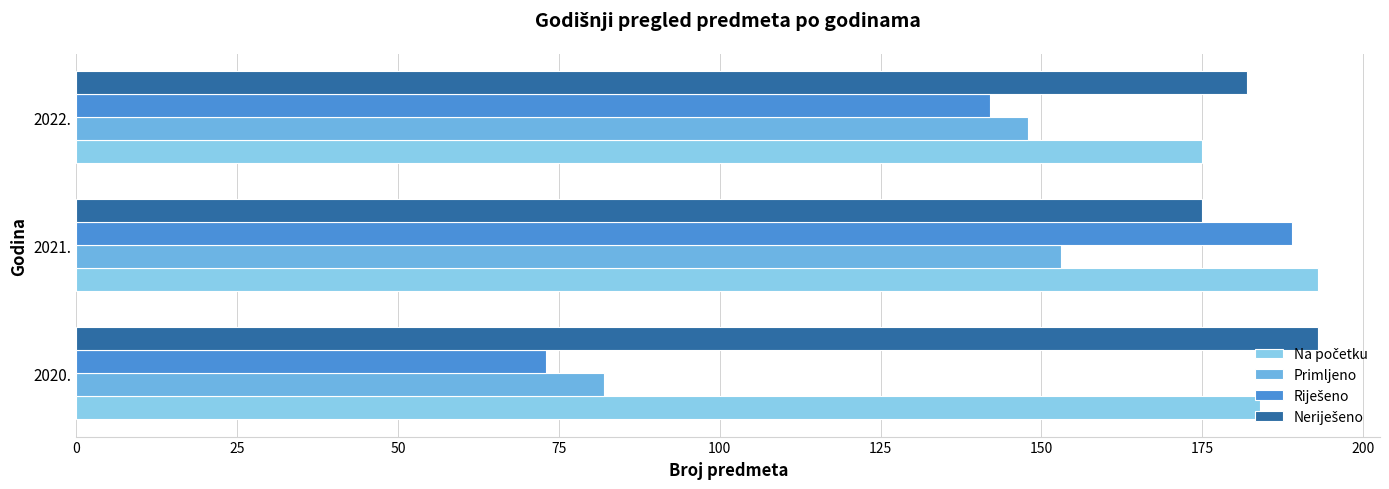

How many data points does each series have?

3